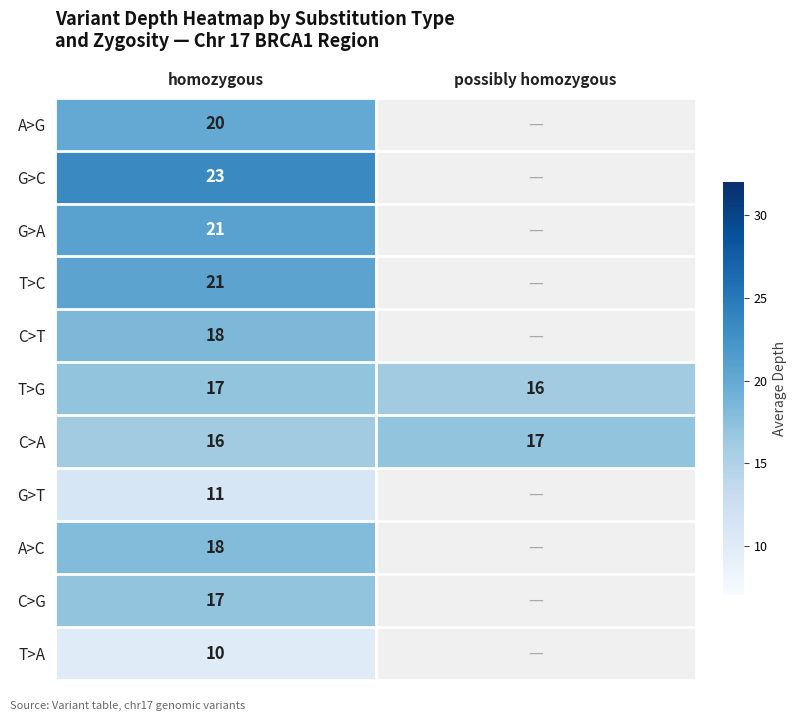

How many C>A values are between 16 and 17?

2